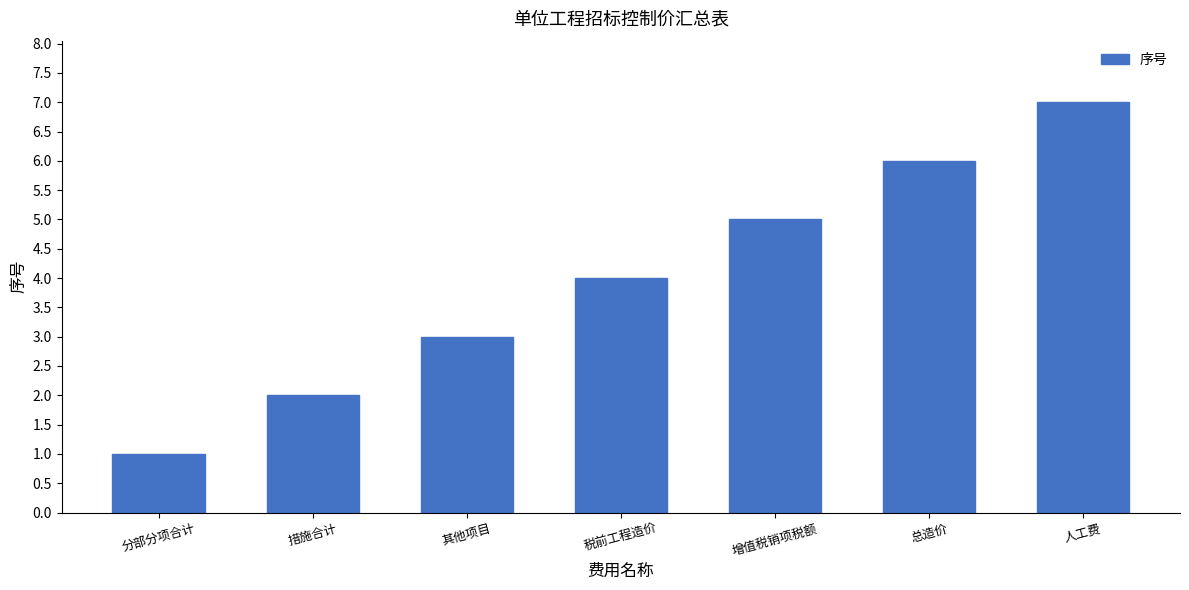

What is the greatest value displayed?

7